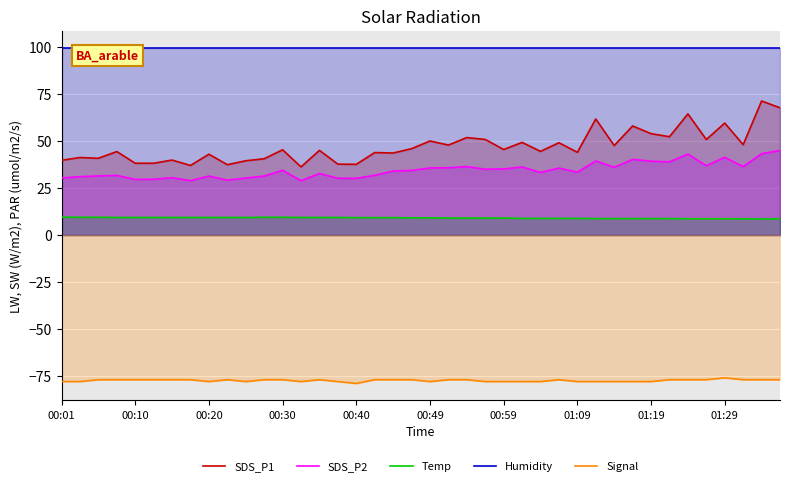

True or false: SDS_P2 and Humidity intersect in this chart.

False